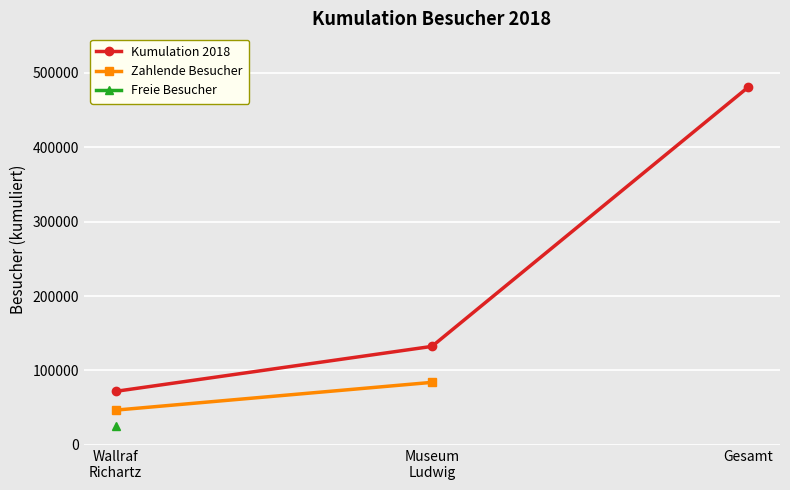

Count the number of data series in this chart.

3